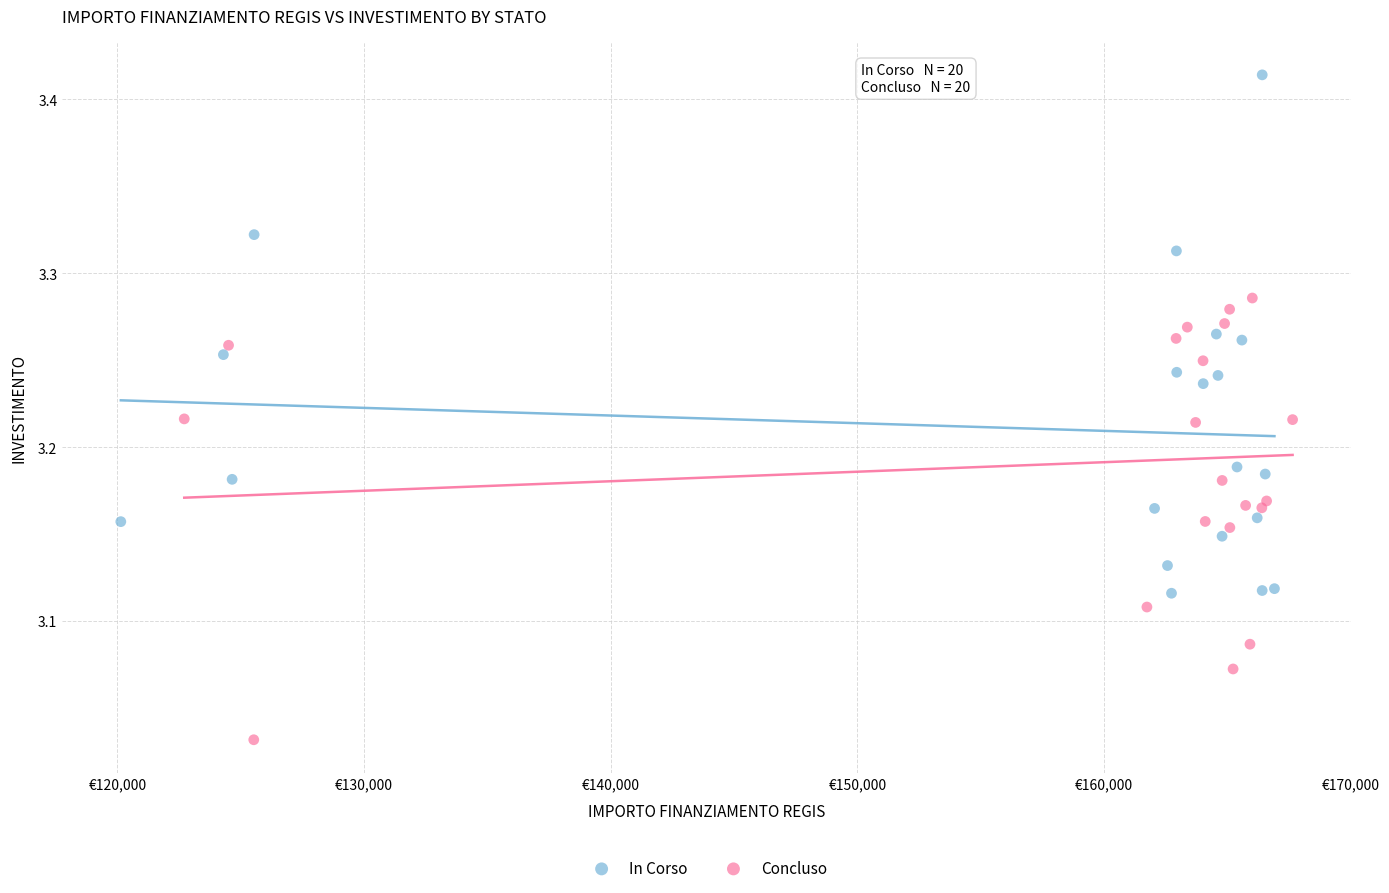

What are all the series names shown in the legend?

In Corso, Concluso